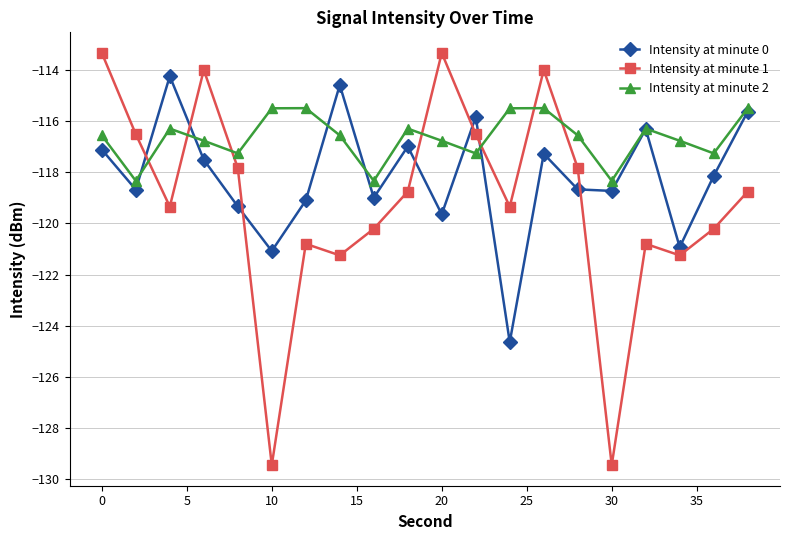

Which series has the largest total across all categories?

Intensity at minute 2